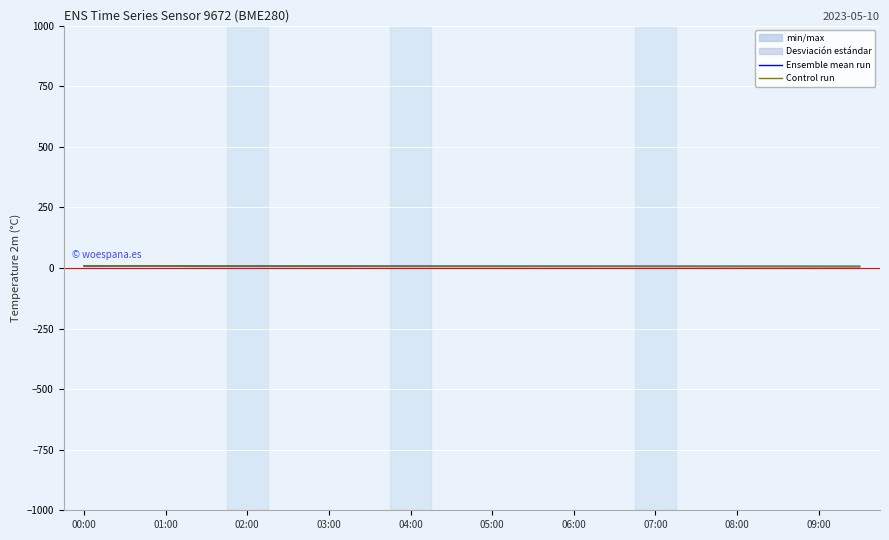

Reading left to right, list all the values displayed in this chart.

Ensemble mean run: 8.2	8.5	8.3	7.5	7.5	7.4	7.3	7.2	7.1	7.0	6.9	6.8	6.7	6.6	6.5	6.4	6.3	6.2	6.1	6.0
Control run: 8.2	8.6	8.5	7.8	7.8	7.6	7.3	7.1	6.9	6.7	6.6	6.6	6.6	6.7	6.7	6.7	6.6	6.4	6.2	6.0